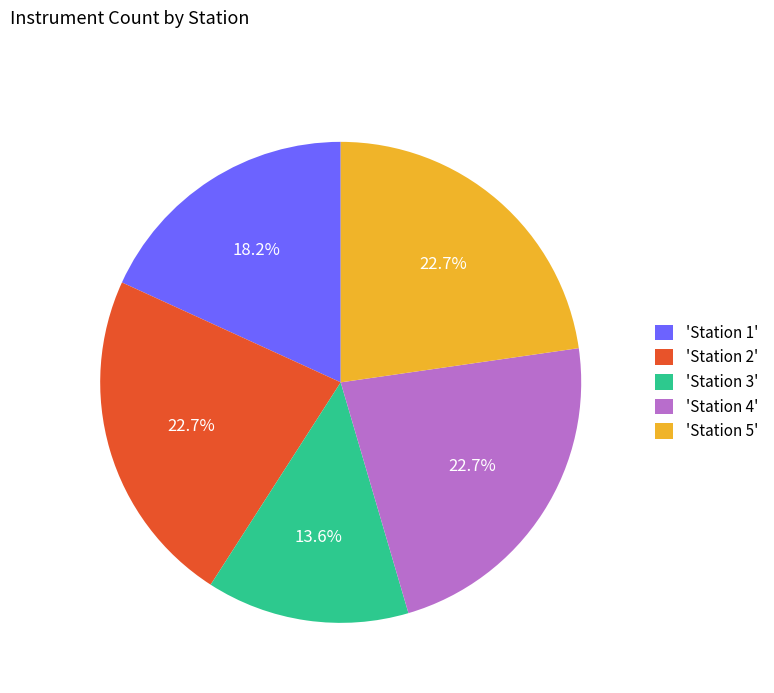

Is 'Station 2' the majority of the pie?

No